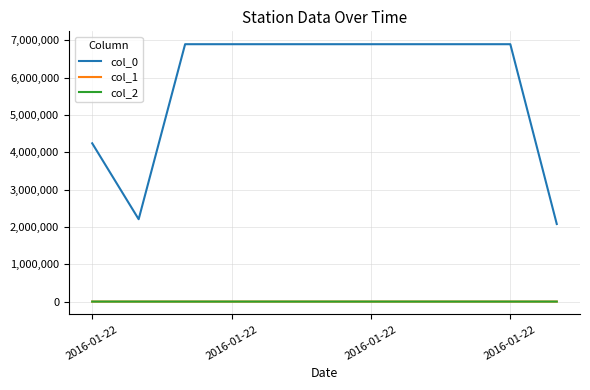

Which series has the largest range (max minus min)?

col_0